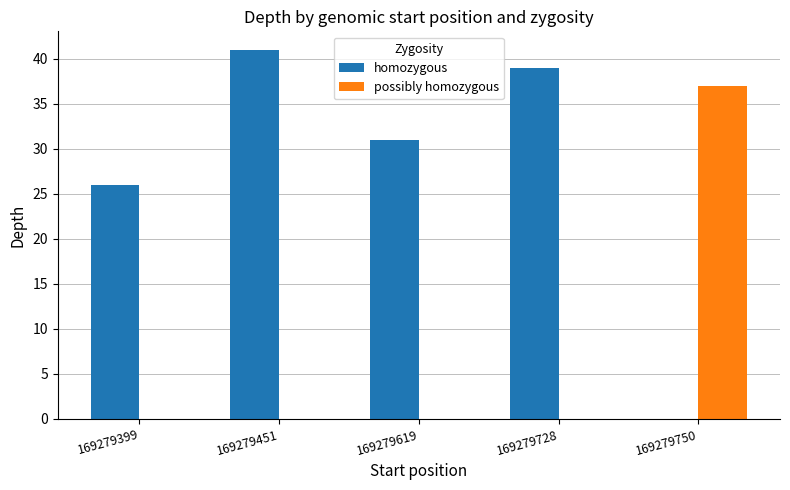

How many data points does each series have?

5